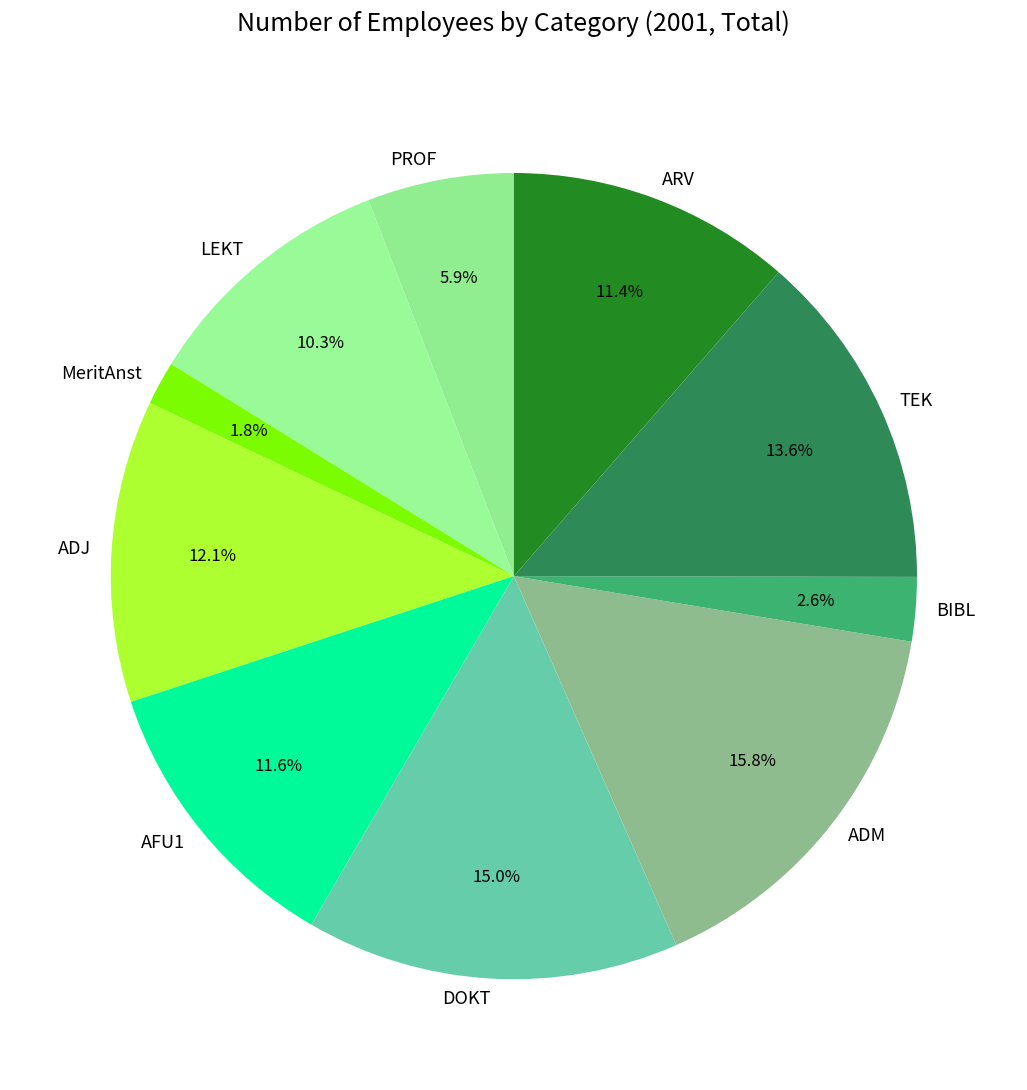

What is the largest slice in the pie chart?

ADM